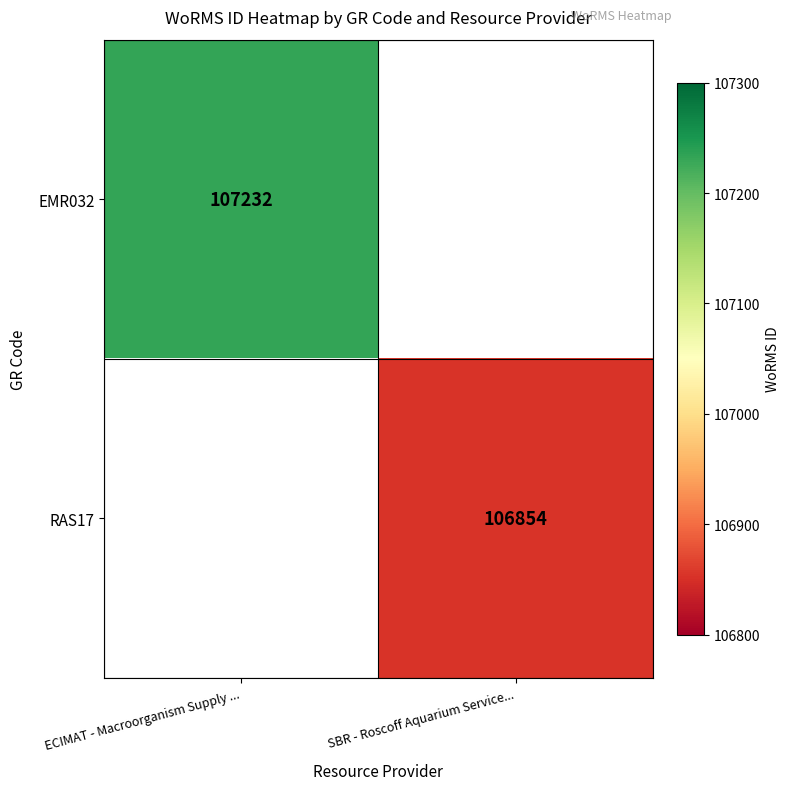

Rank the series by their average value, from highest to lowest.

EMR032, RAS17